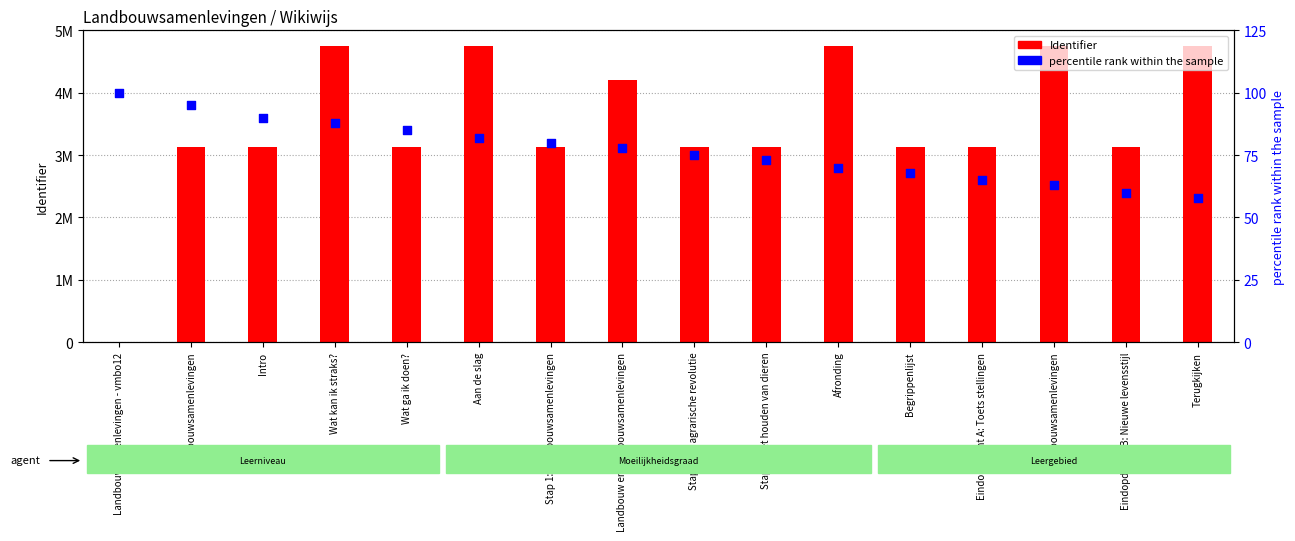

Is the value of Identifier at Eindopdracht A: Toets stellingen greater than the value of percentile rank within the sample at Terugkijken?

Yes